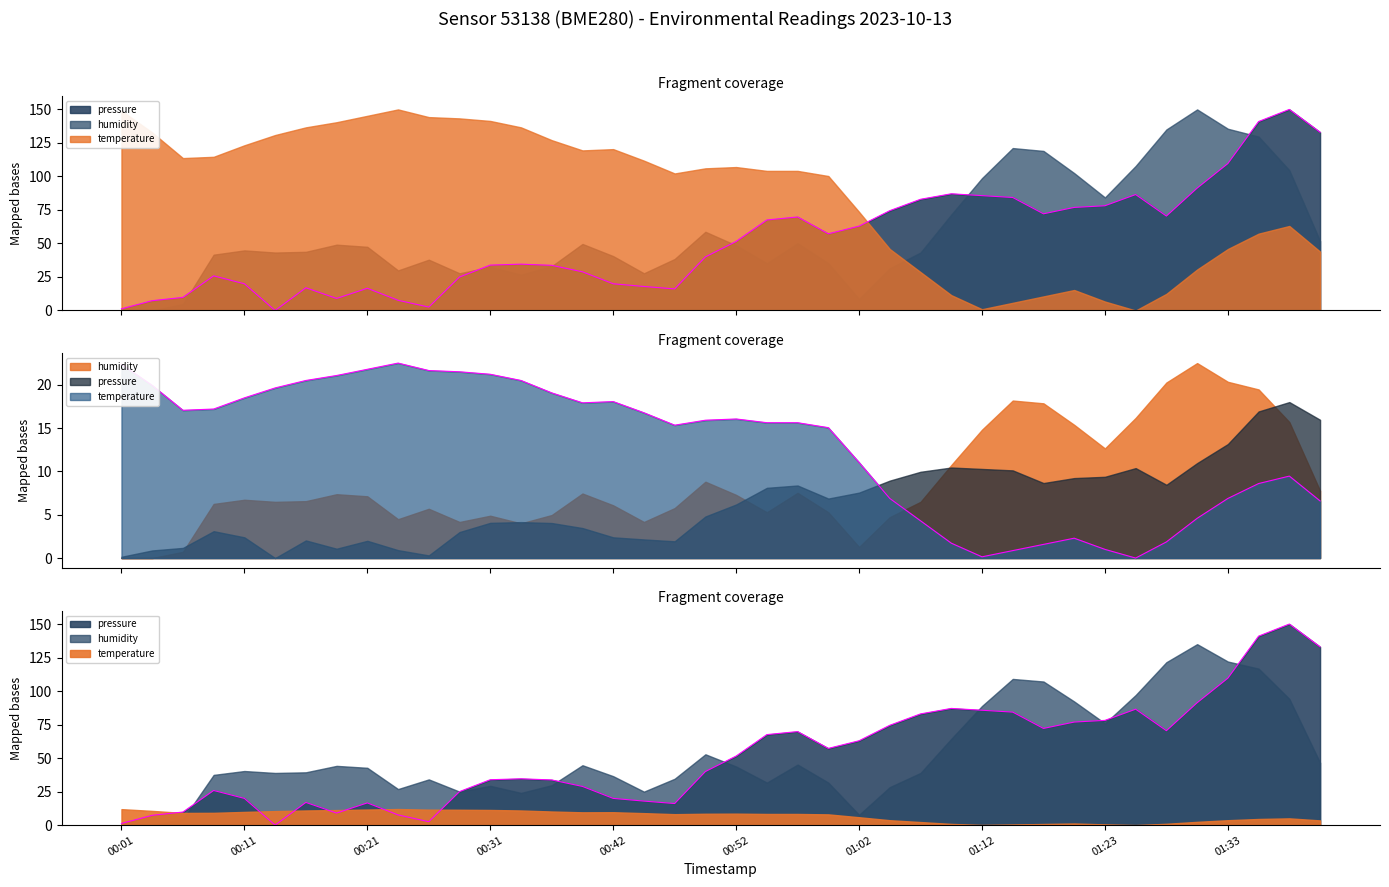

Is it true that pressure_norm equals 73.6 at 01:36?

False